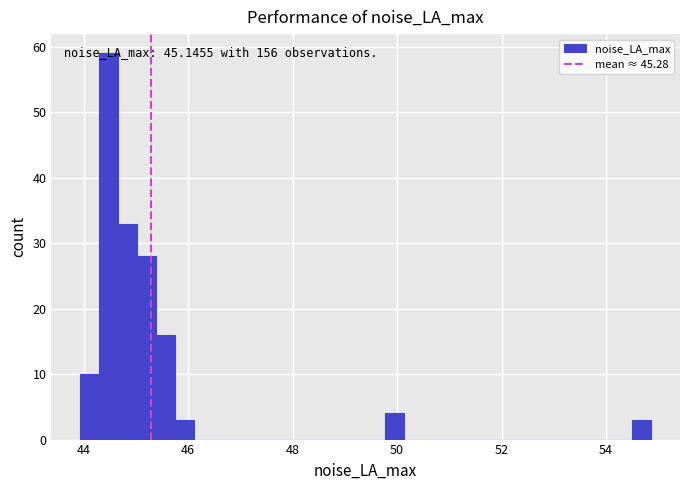

Read against the x-axis, roughly where is the centre of the tallest bar?

44.4